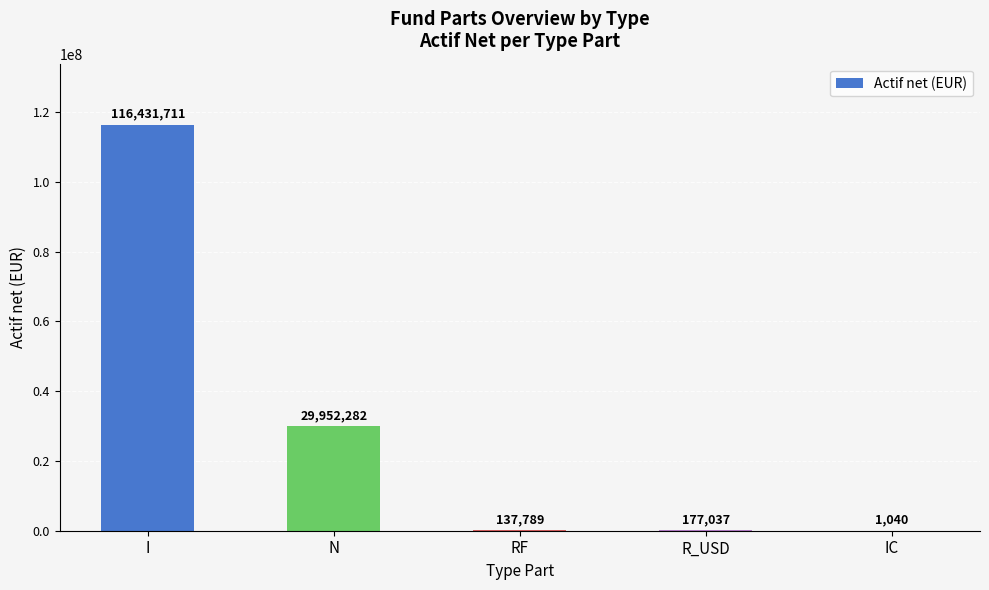

How many data points are above 177037?

3